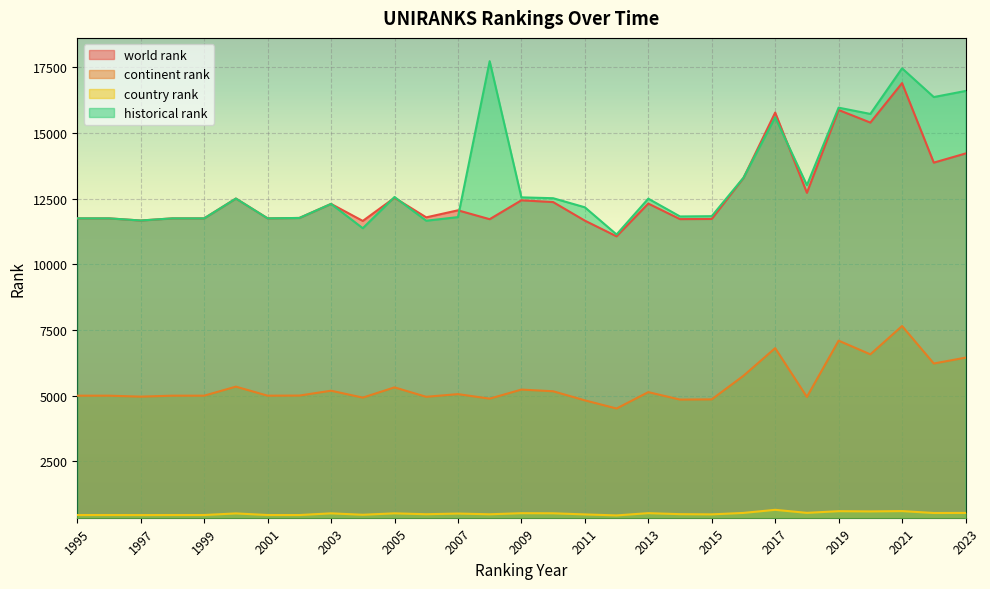

What is the spread (max minus min) of values at 2004?

11190.0